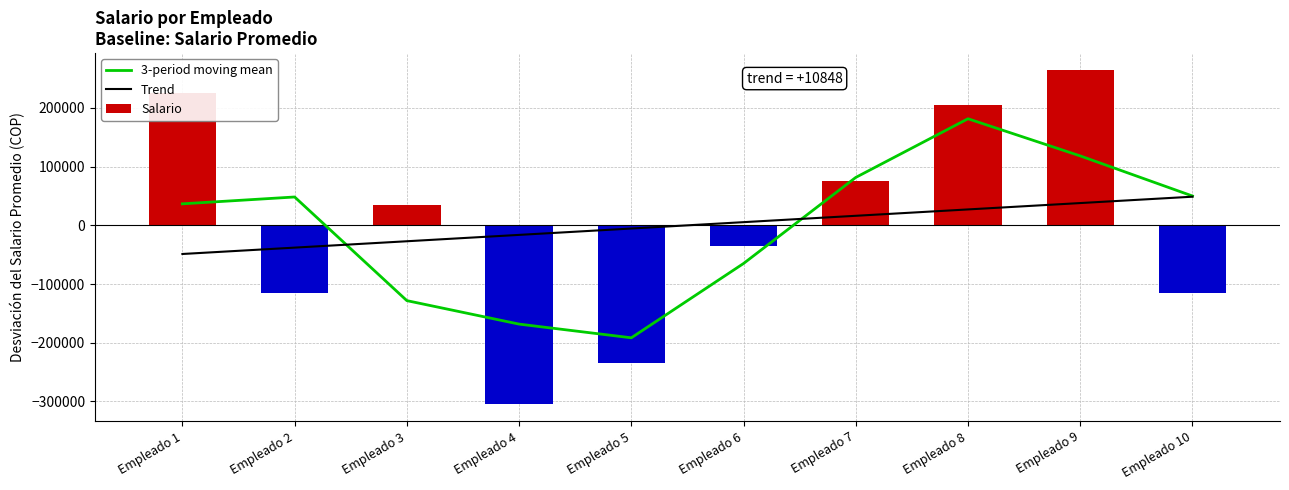

Reading left to right, list all the values displayed in this chart.

3-period moving mean: 36666.7	48333.3	-128333.3	-168333.3	-191666.7	-65000.0	81666.7	181666.7	118333.3	50000.0
Trend: -48818.2	-37969.7	-27121.2	-16272.7	-5424.2	5424.2	16272.7	27121.2	37969.7	48818.2
Salario: 225000.0	-115000.0	35000.0	-305000.0	-235000.0	-35000.0	75000.0	205000.0	265000.0	-115000.0